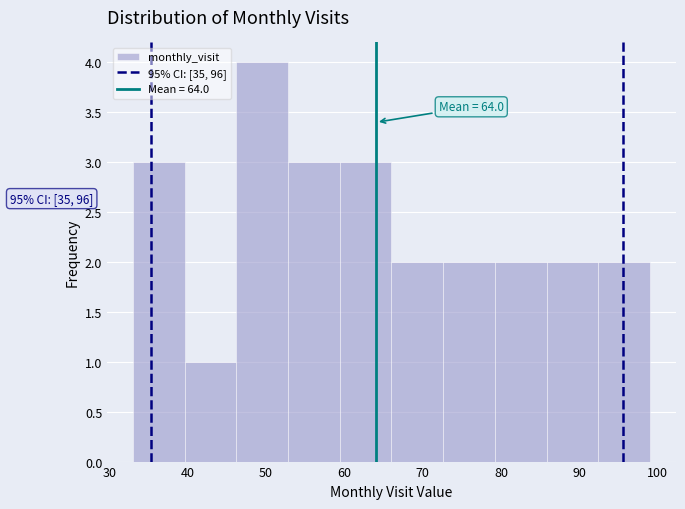

Over which range of the x-axis is the bar tallest?

46.2 to 52.8